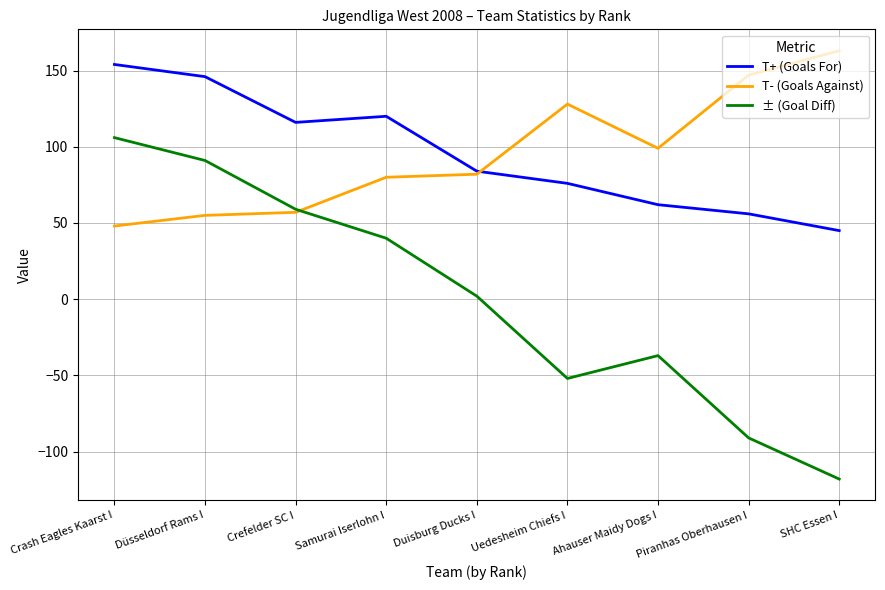

True or false: ± (Goal Diff) and T+ (Goals For) cross at least once.

False